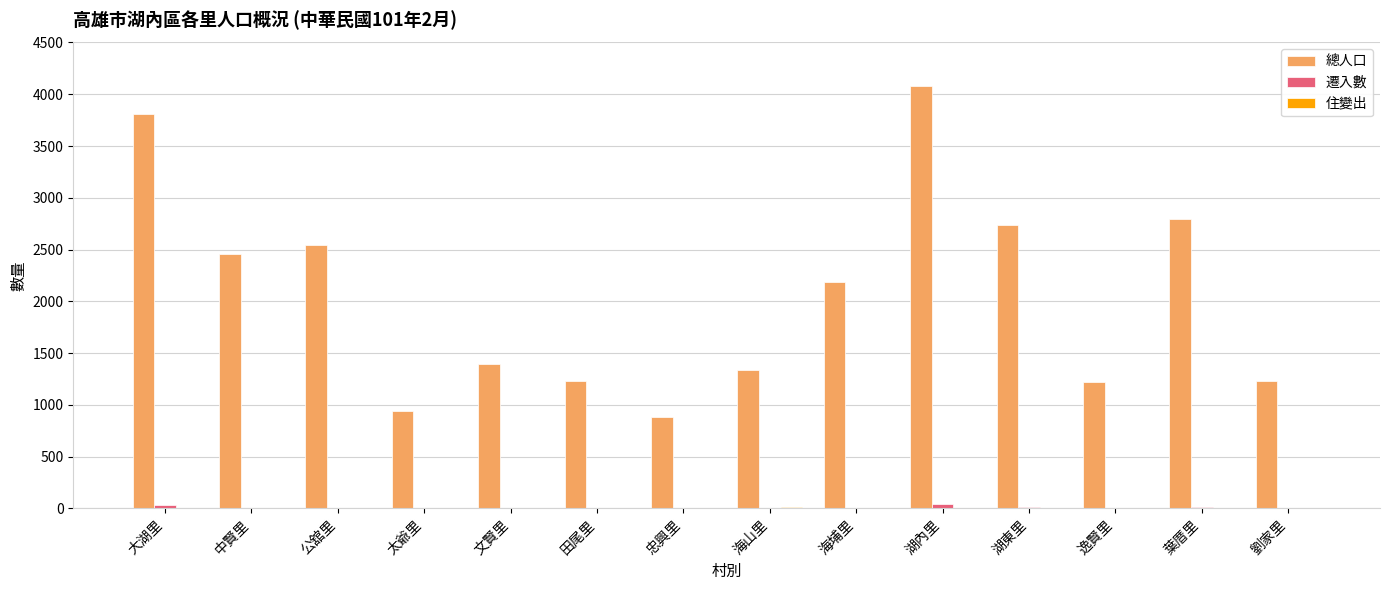

What is the maximum value for 總人口?

4076